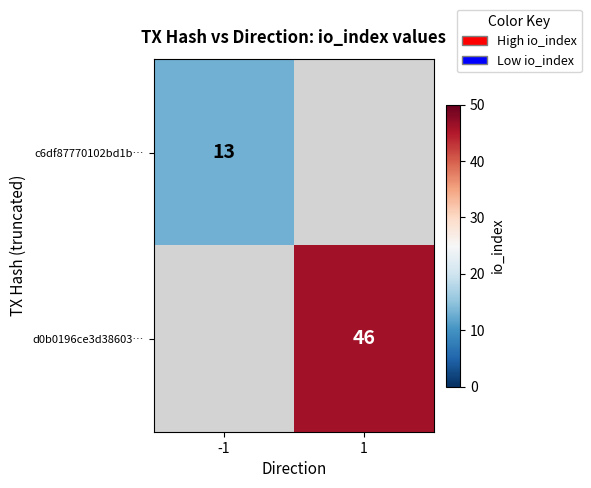

Is it true that d0b0196ce3d38603… equals 46 at 1?

True